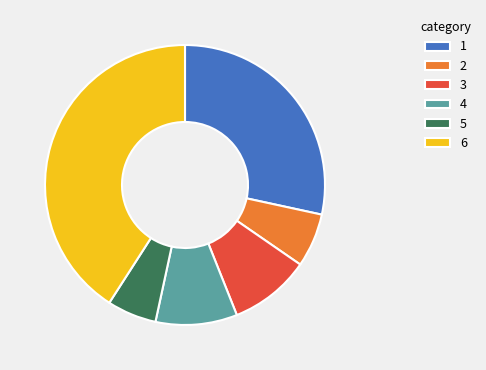

True or false: 1 accounts for 20% of the total.

False